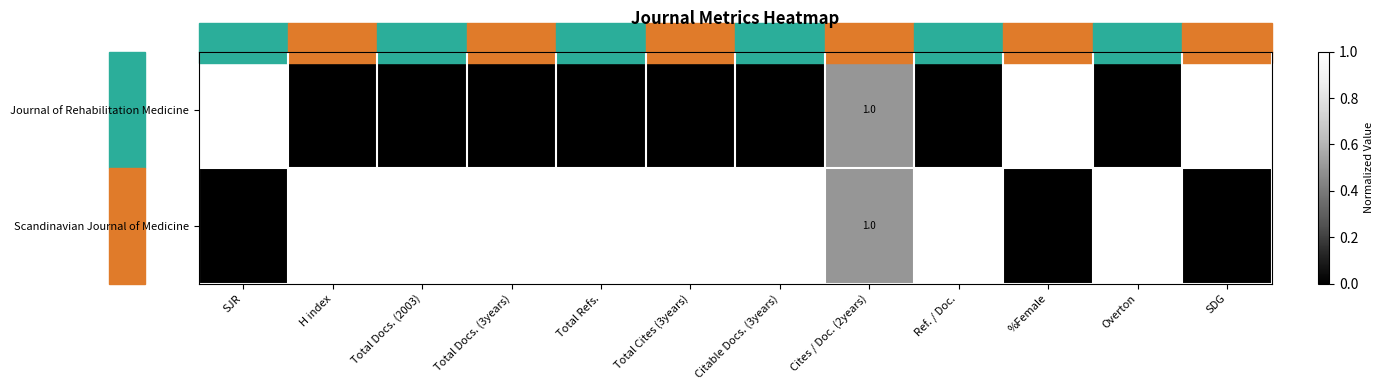

Read the Journal of Rehabilitation Medicine value at H index.

113.0